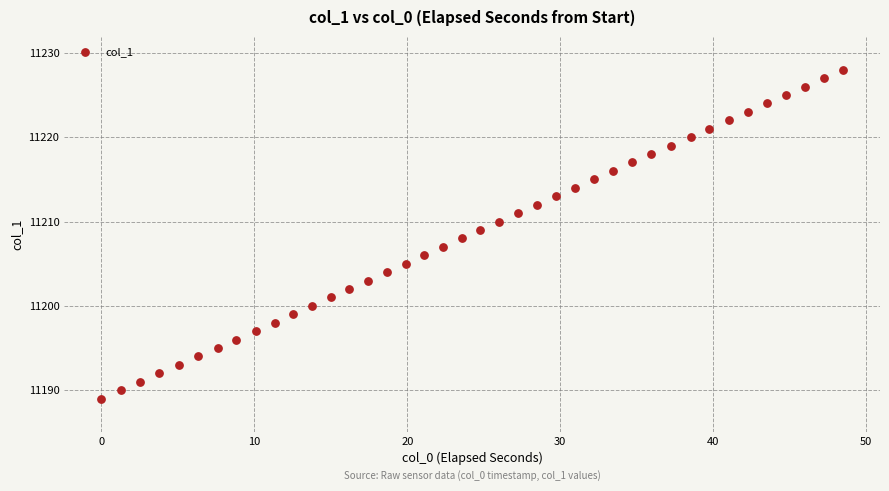

What is the range of Y values (max minus min)?

39